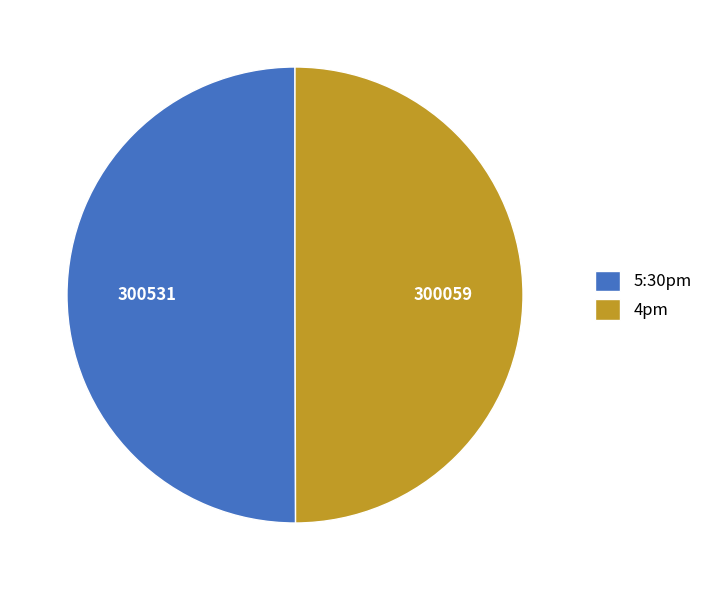

Is it true that 4pm is 59% of the pie?

False